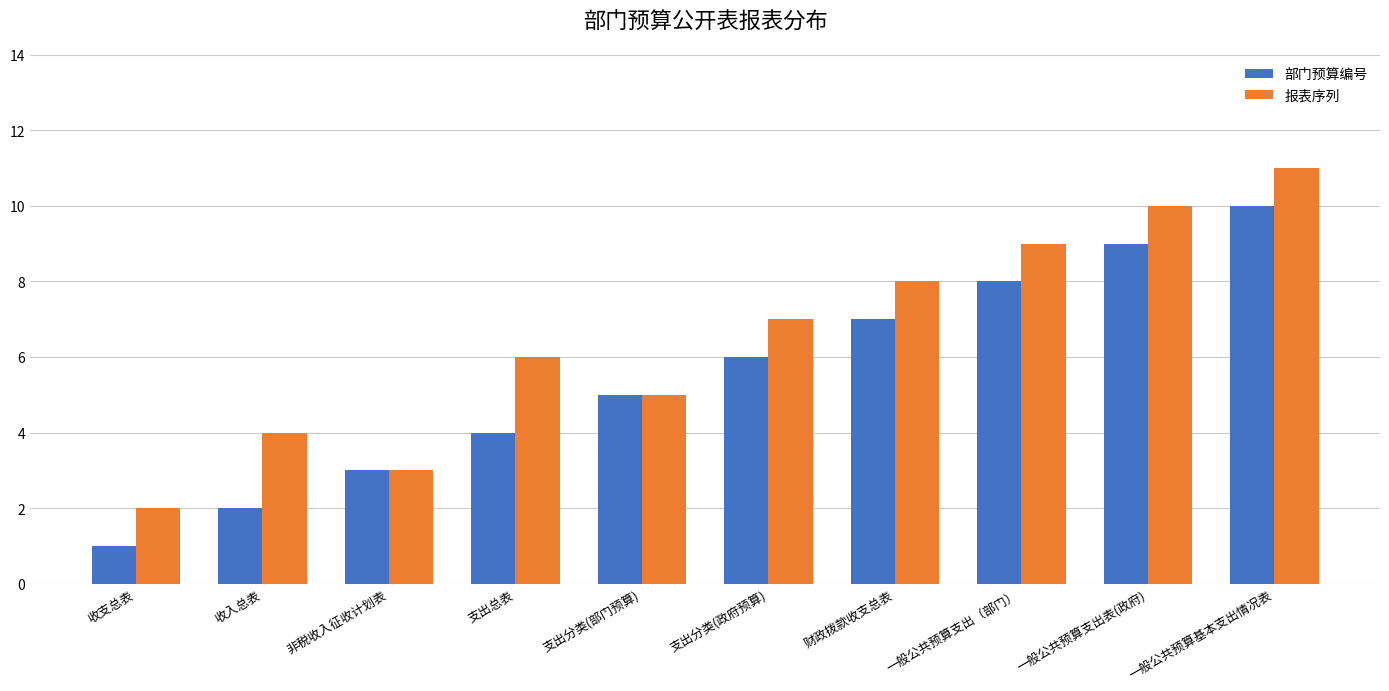

List the series in order of their overall mean, highest first.

报表序列, 部门预算编号